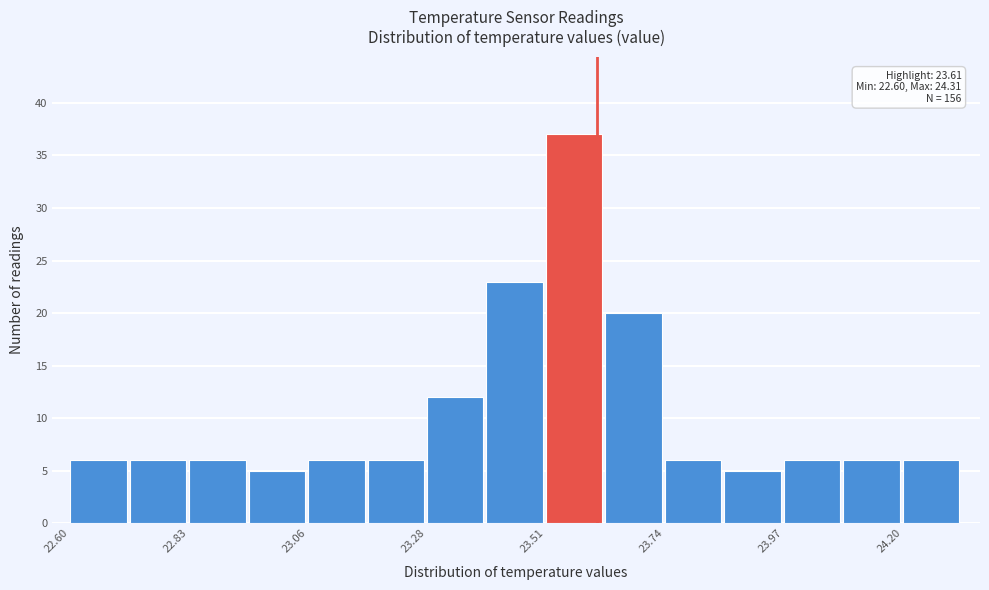

Read against the x-axis, roughly where is the centre of the tallest bar?

23.55